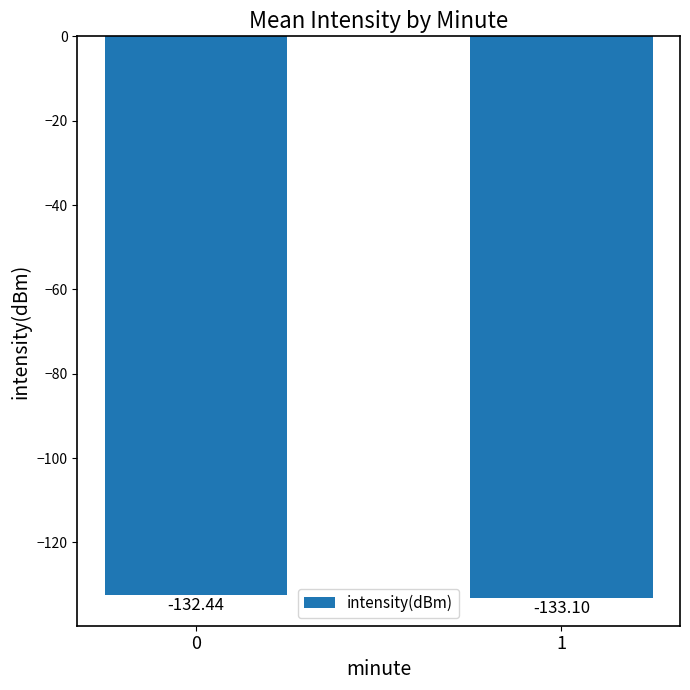

Rank the categories by value from highest to lowest.

0, 1